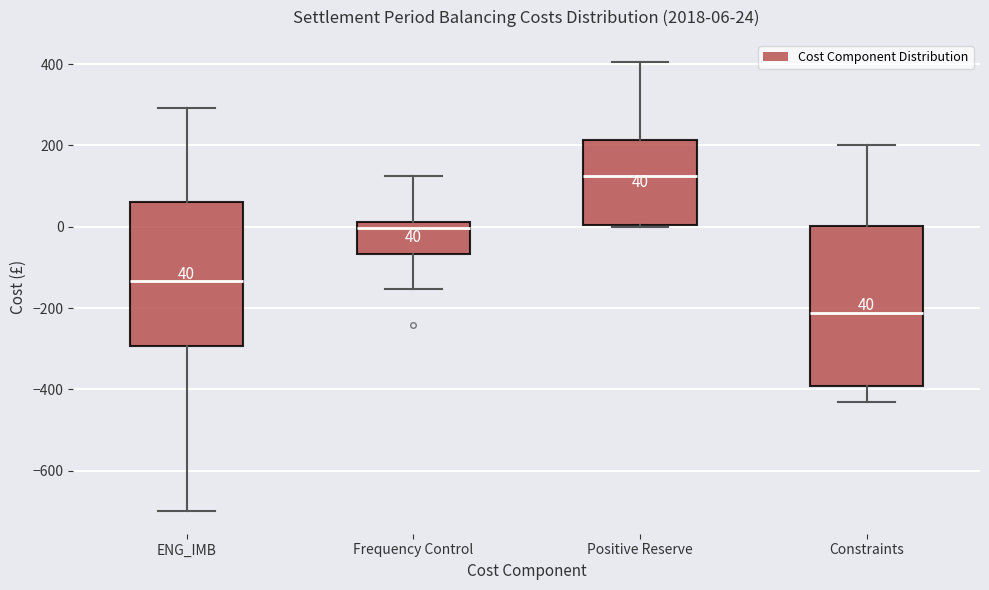

Comparing the boxes themselves (not the whiskers), which one is the tallest?

Constraints